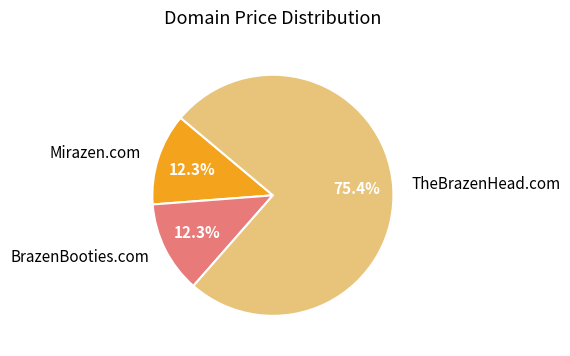

Is it true that TheBrazenHead.com is 88% of the pie?

False